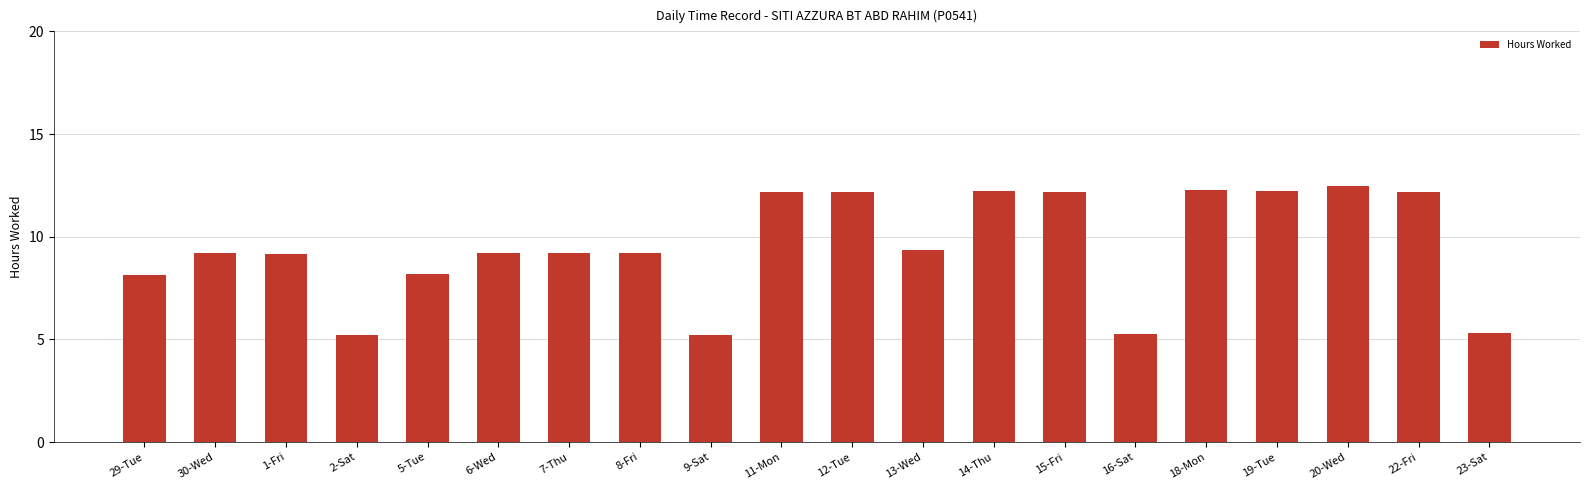

True or false: the data shows 9.2 at 30-Wed.

True